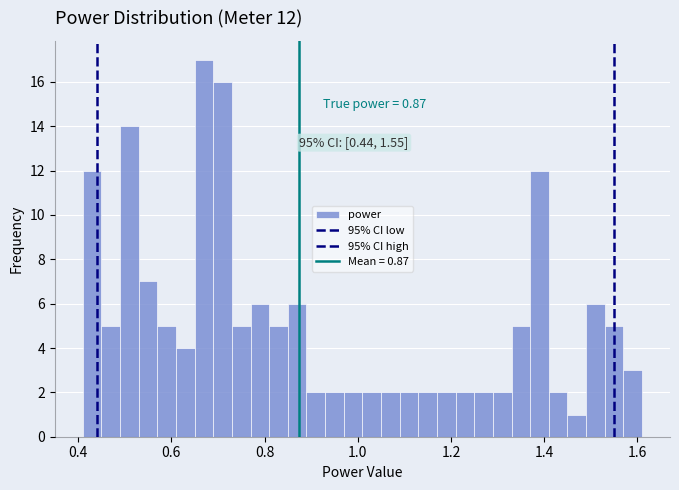

Around what value on the x-axis is the tallest bar? Give the approximate position of its centre, as read against the axis.

0.68